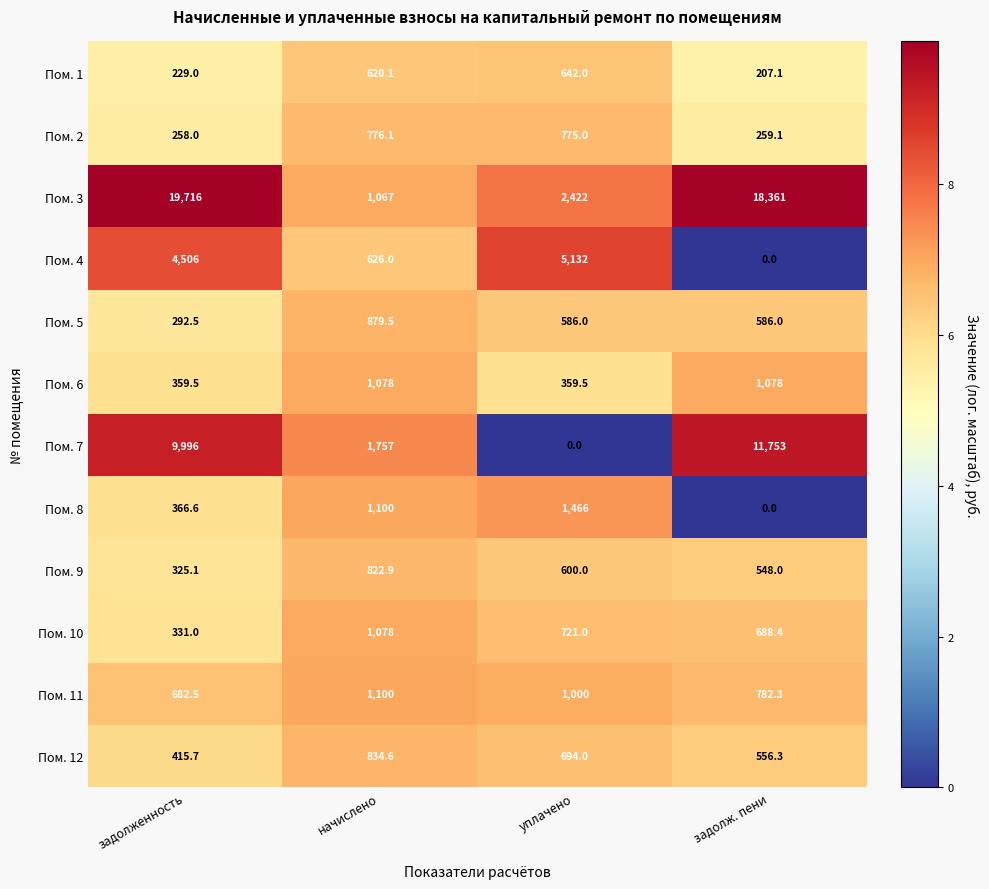

What is the difference between the highest and lowest values at задолж. пени?

18361.0